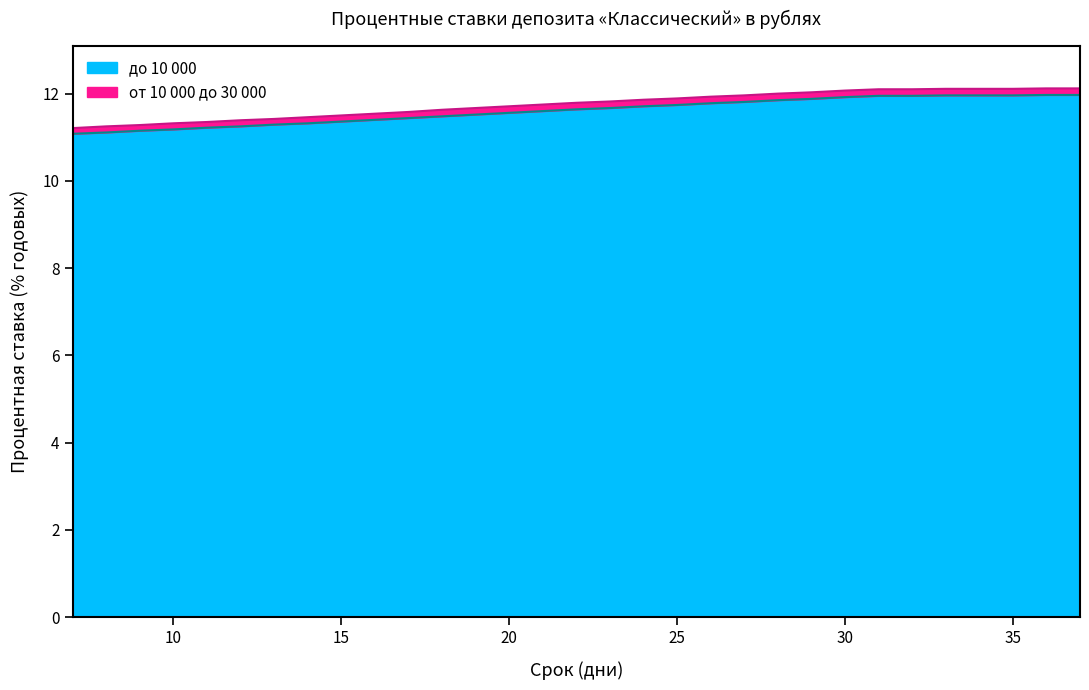

Reading left to right, extract all data points from this chart.

до 10 000: 7=11.1	8=11.1	9=11.2	10=11.2	11=11.2	12=11.2	13=11.3	14=11.3	15=11.4	16=11.4	17=11.4	18=11.5	19=11.5	20=11.6	21=11.6	22=11.6	23=11.7	24=11.7	25=11.7	26=11.8	27=11.8	28=11.8	29=11.9	30=11.9	31=11.9	32=11.9	33=12.0	34=12.0	35=12.0	36=12.0	37=12.0
от 10 000 до 30 000: 7=11.2	8=11.2	9=11.3	10=11.3	11=11.3	12=11.4	13=11.4	14=11.5	15=11.5	16=11.5	17=11.6	18=11.6	19=11.7	20=11.7	21=11.8	22=11.8	23=11.8	24=11.9	25=11.9	26=11.9	27=12.0	28=12.0	29=12.0	30=12.1	31=12.1	32=12.1	33=12.1	34=12.1	35=12.1	36=12.1	37=12.1